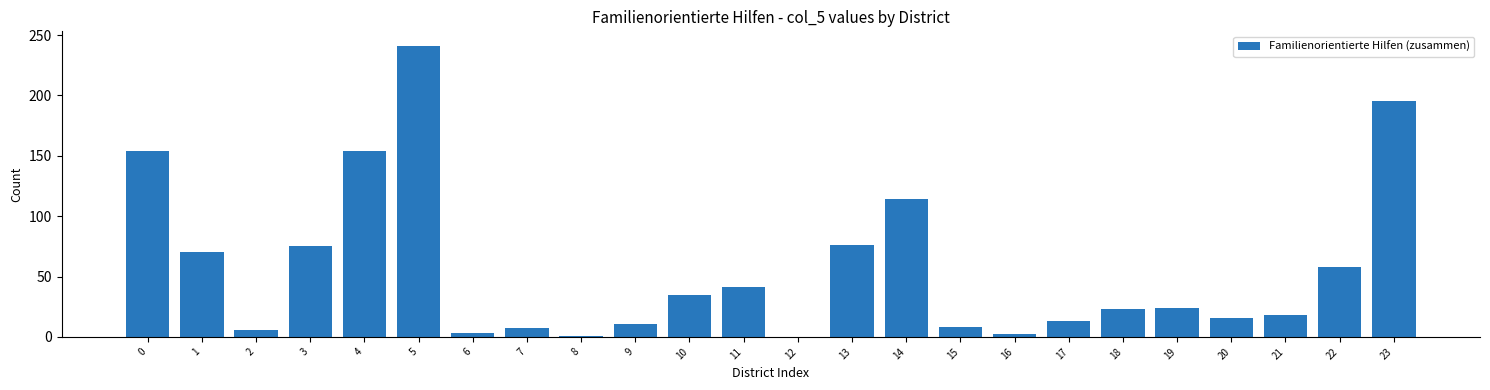

What is the greatest value displayed?

241